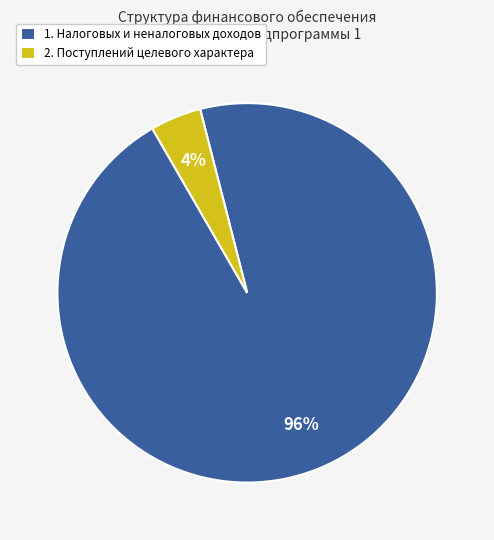

Which category has the biggest portion of the pie?

1. Налоговых и неналоговых доходов